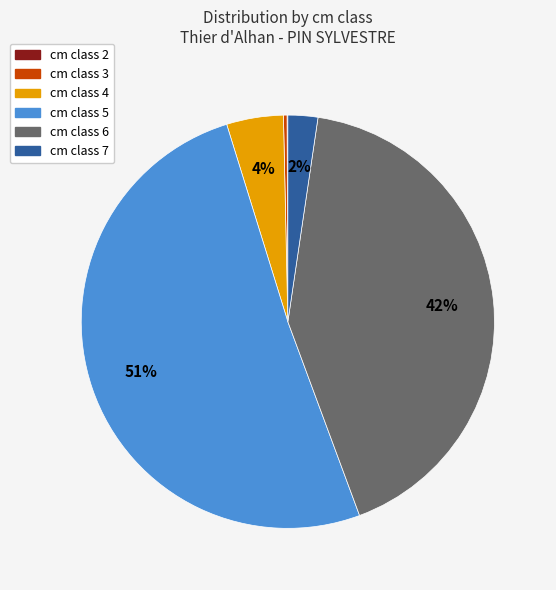

To the nearest percent, what is the average slice percentage?

17%